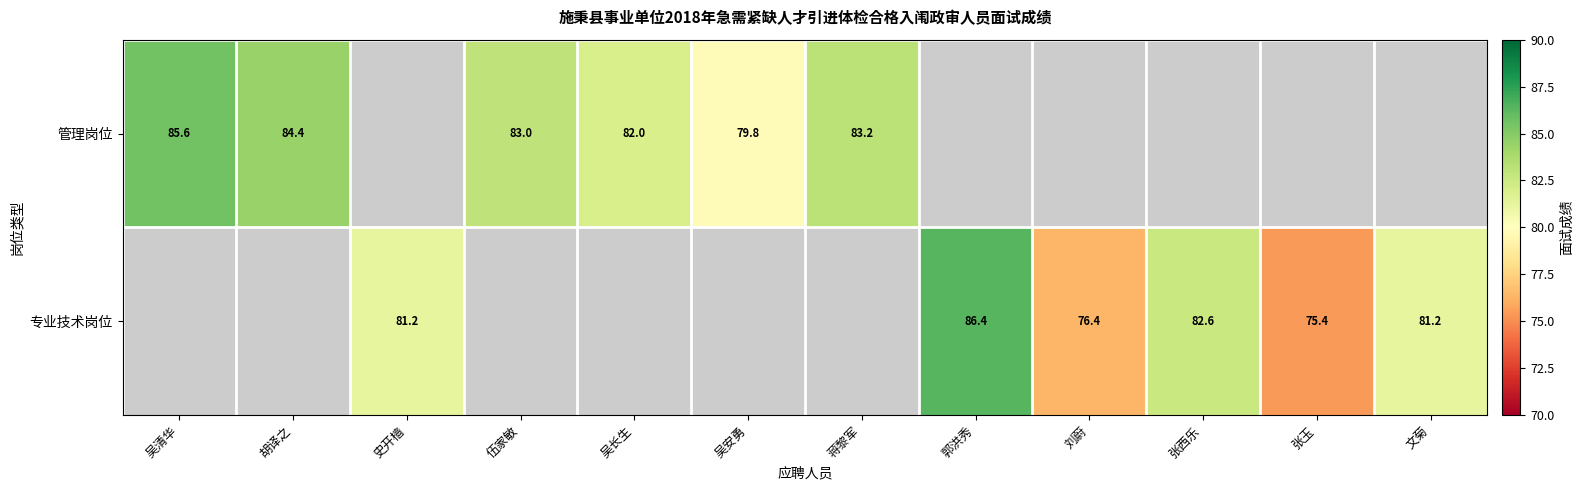

Is the value of 管理岗位 at 胡译之 greater than the value of 专业技术岗位 at 刘蔚?

Yes